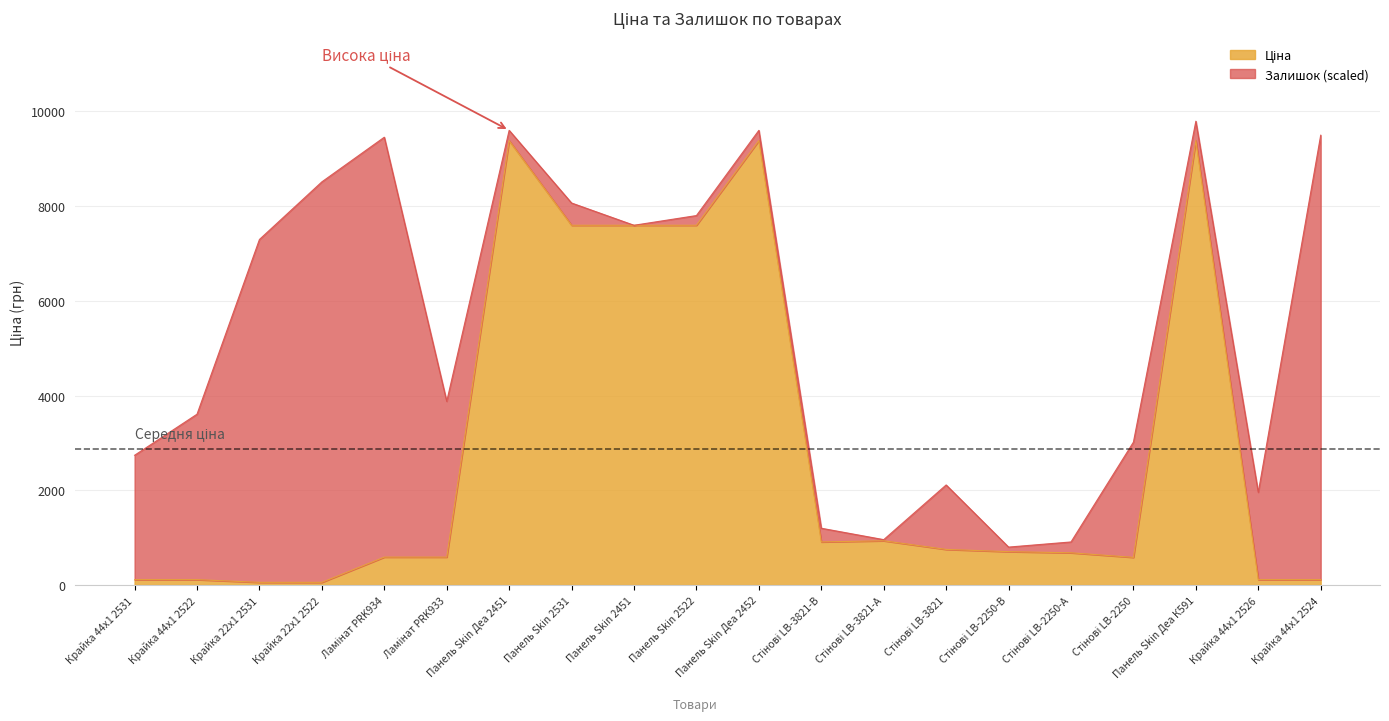

Which label corresponds to the smallest value in the chart?

Крайка 22x1 2531